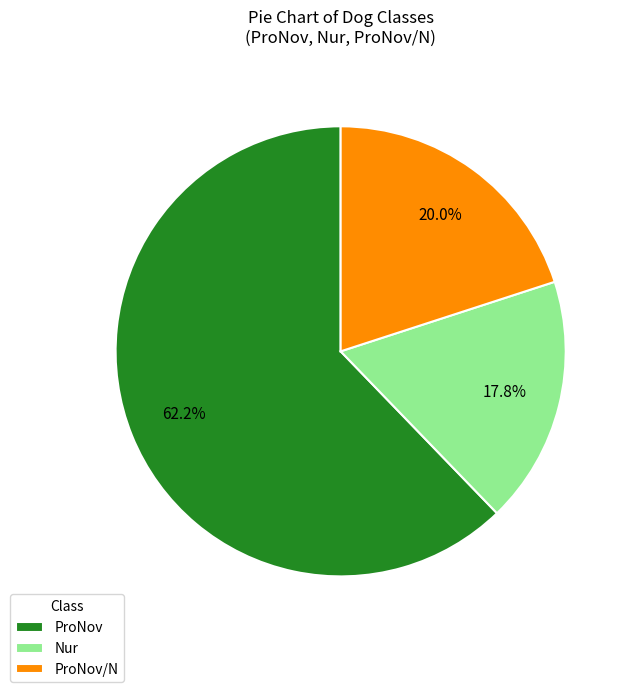

What is the ratio of the value at ProNov to the value at ProNov/N?

3.1